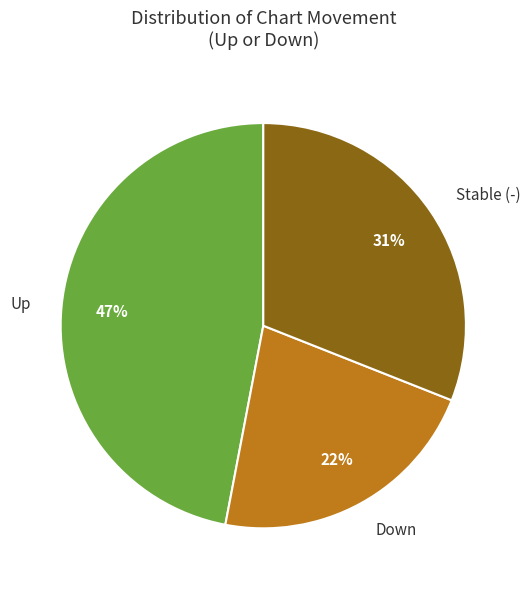

What is the ratio of the value at Up to the value at Stable (-)?

1.5